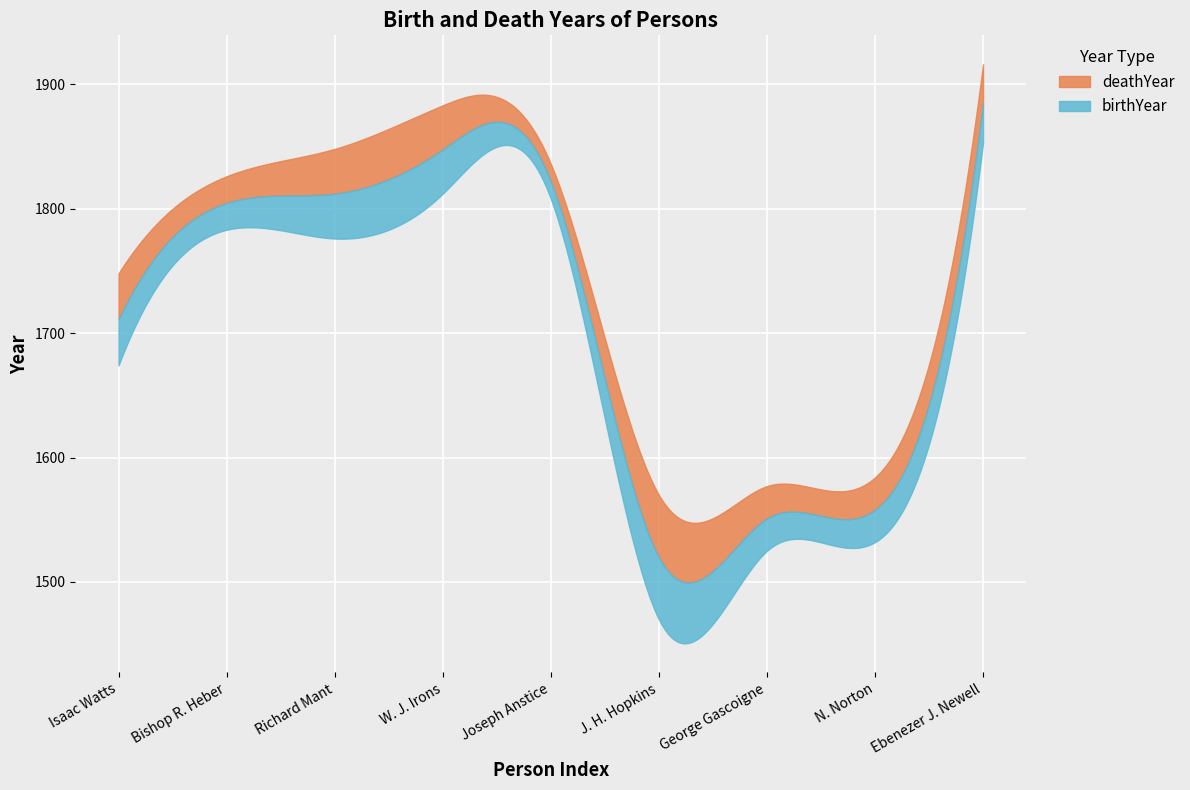

Is it true that deathYear equals 2941 at Richard Mant?

False